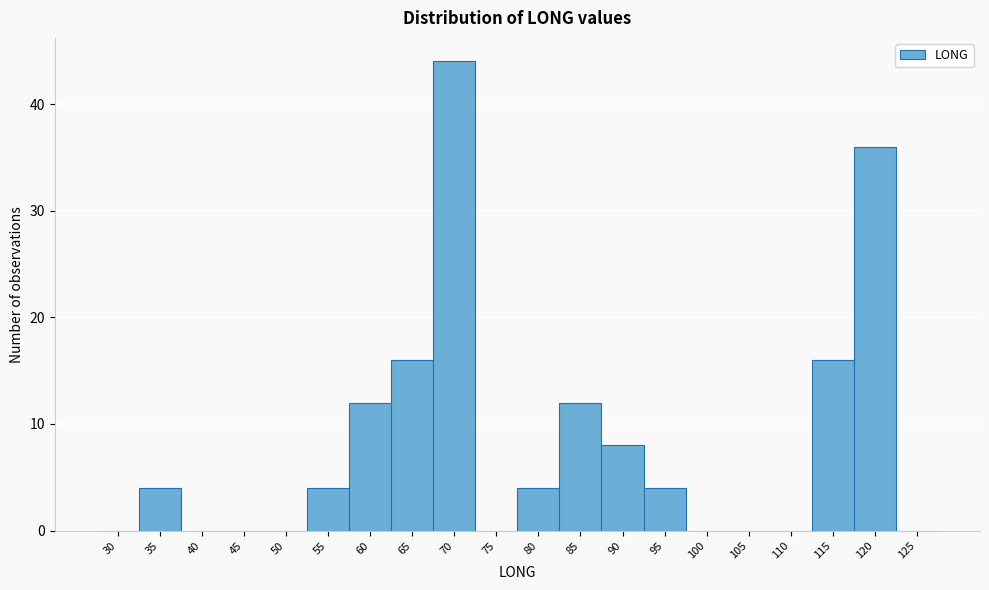

Reading left to right, extract all data points from this chart.

30=0	35=4	40=0	45=0	50=0	55=4	60=12	65=16	70=44	75=0	80=4	85=12	90=8	95=4	100=0	105=0	110=0	115=16	120=36	125=0